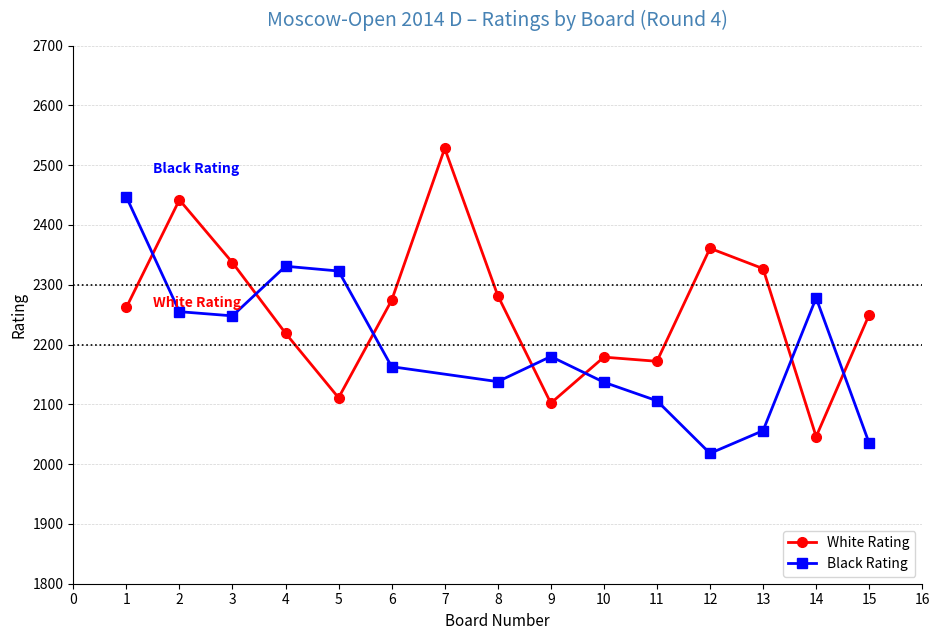

Where is the first local maximum?

2